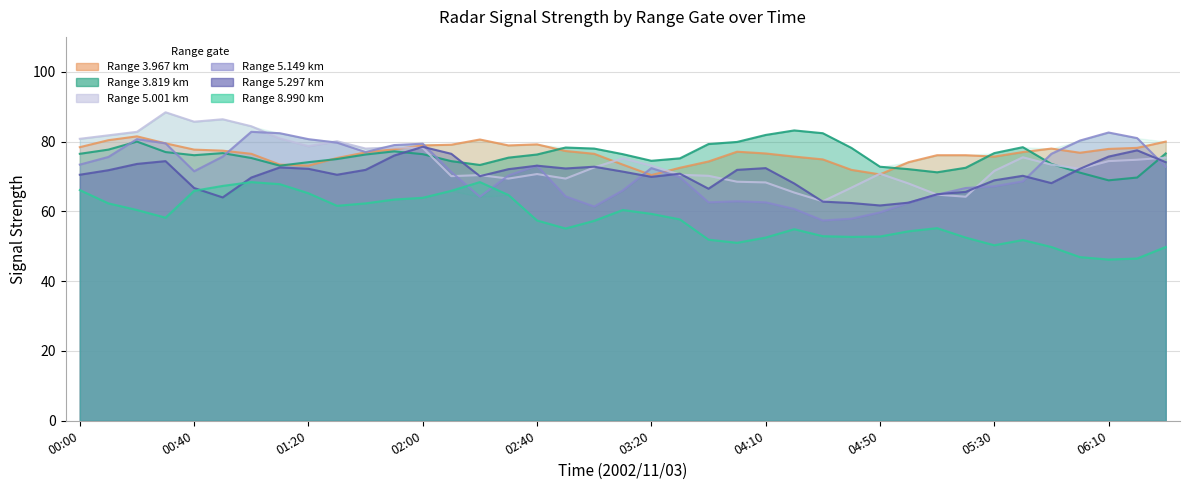

How many interior local peaks does the 5.297 series have?

9